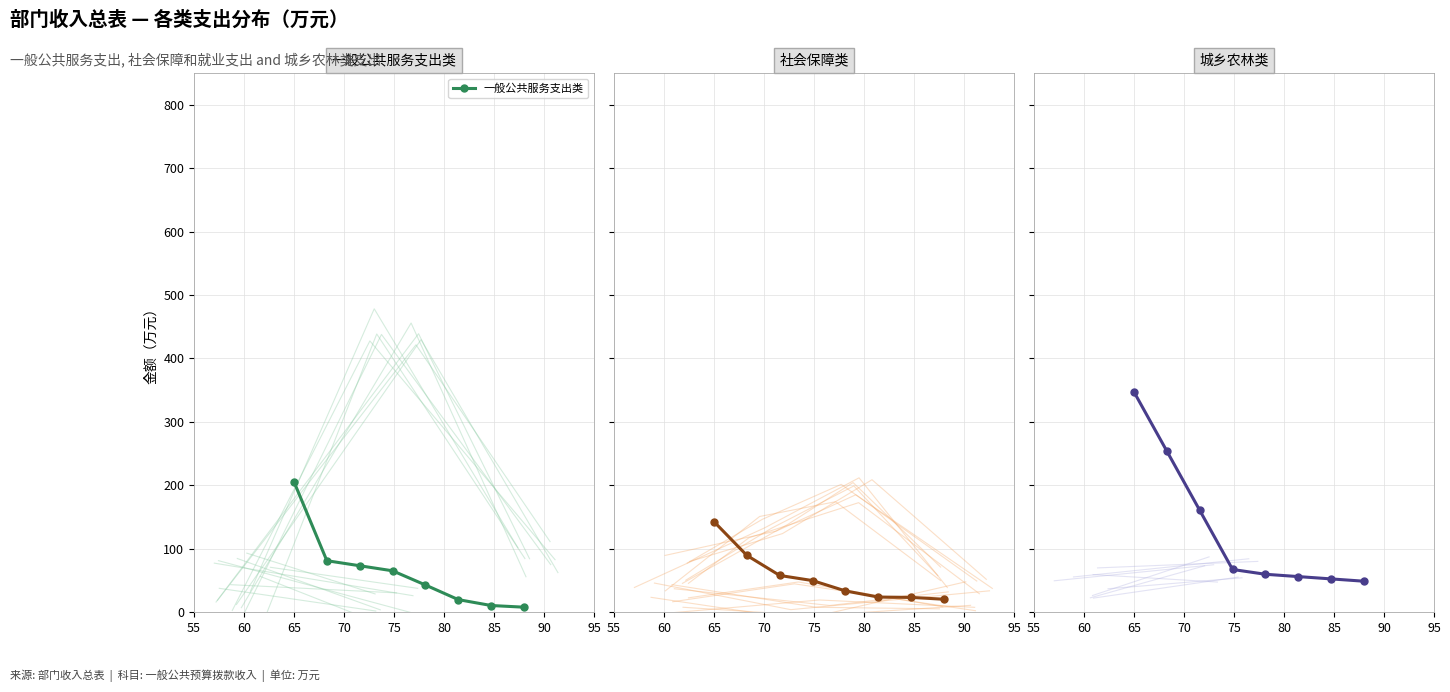

What is the minimum value shown in the chart?

7.6